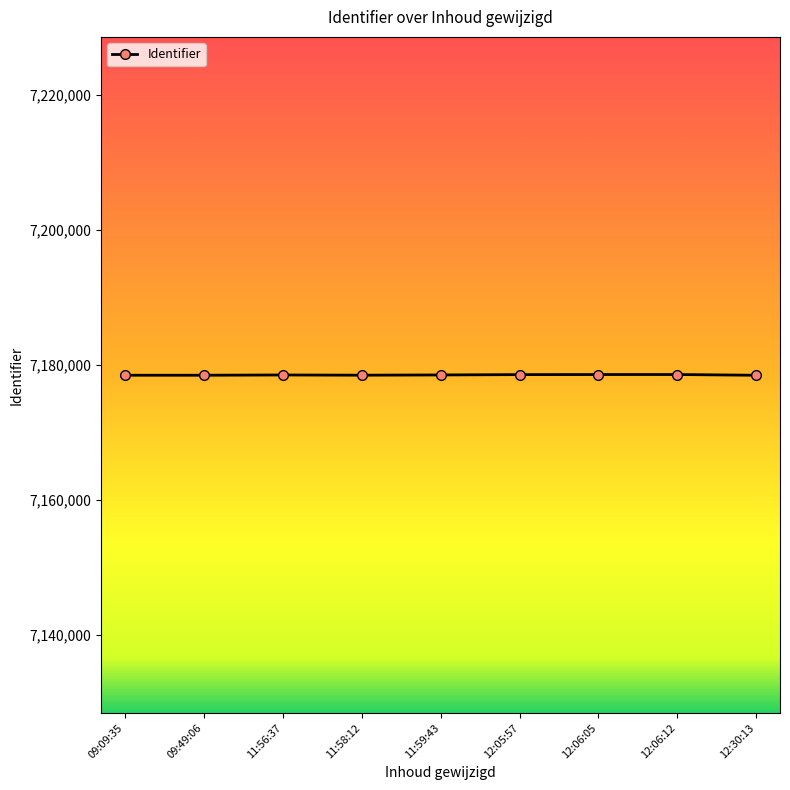

What is the greatest value displayed?

7178583